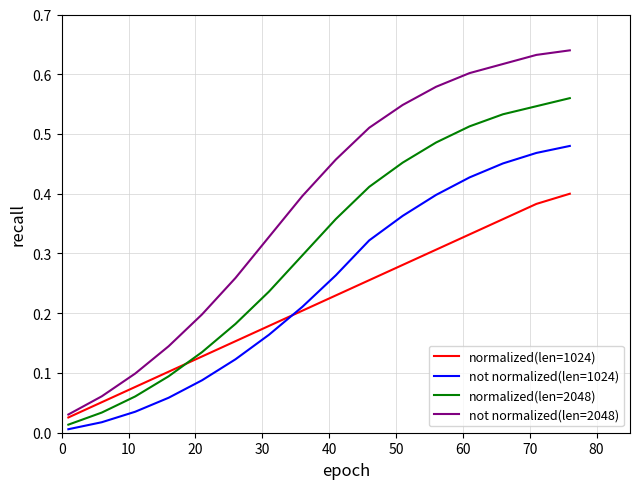

Rank the series by their maximum value, from lowest to highest.

normalized(len=1024), not normalized(len=1024), normalized(len=2048), not normalized(len=2048)